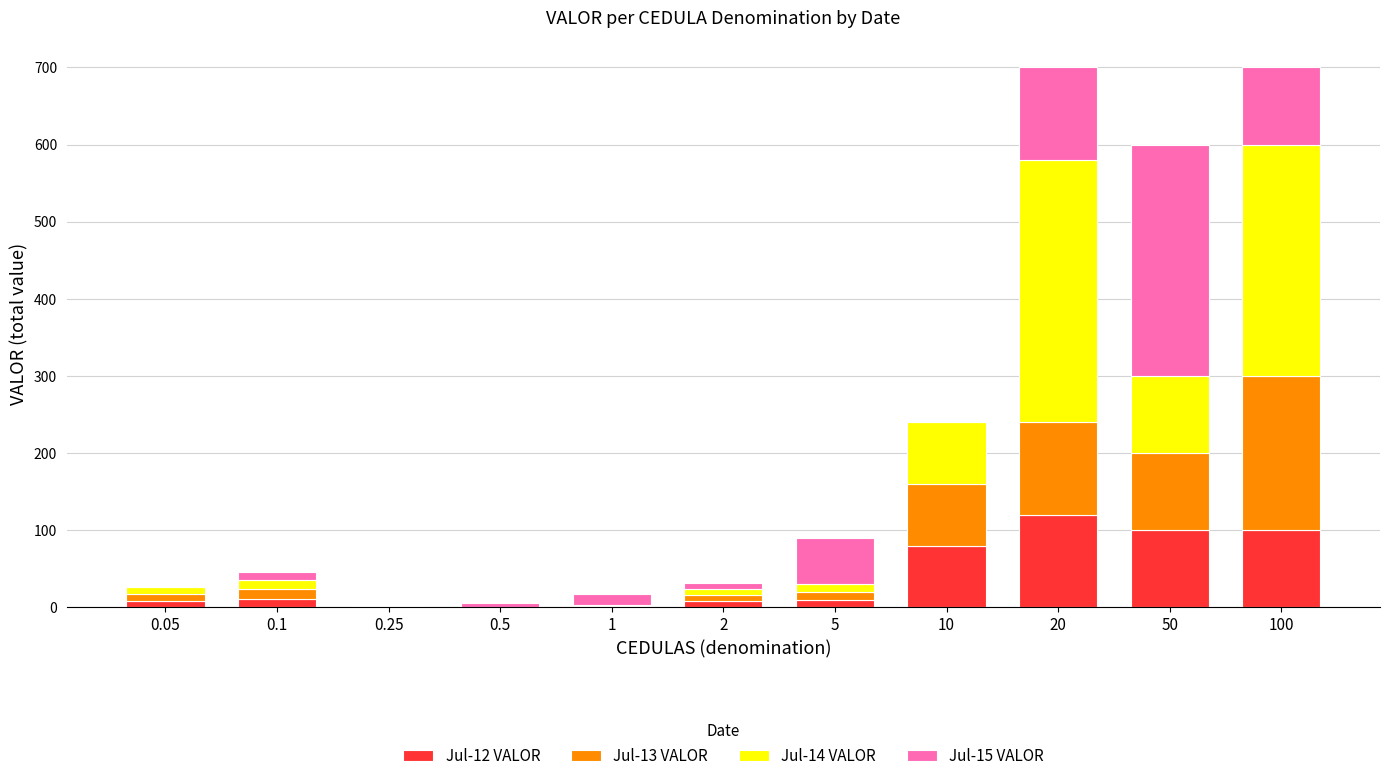

Is it true that Jul-12 VALOR equals 100 at 100?

True